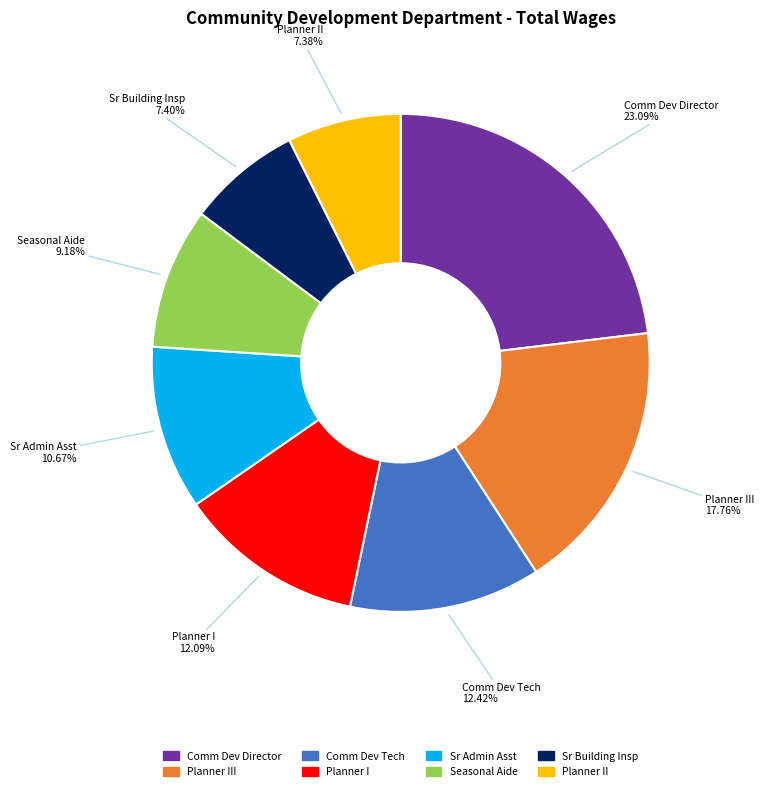

Which category has the biggest portion of the pie?

Comm Dev Director